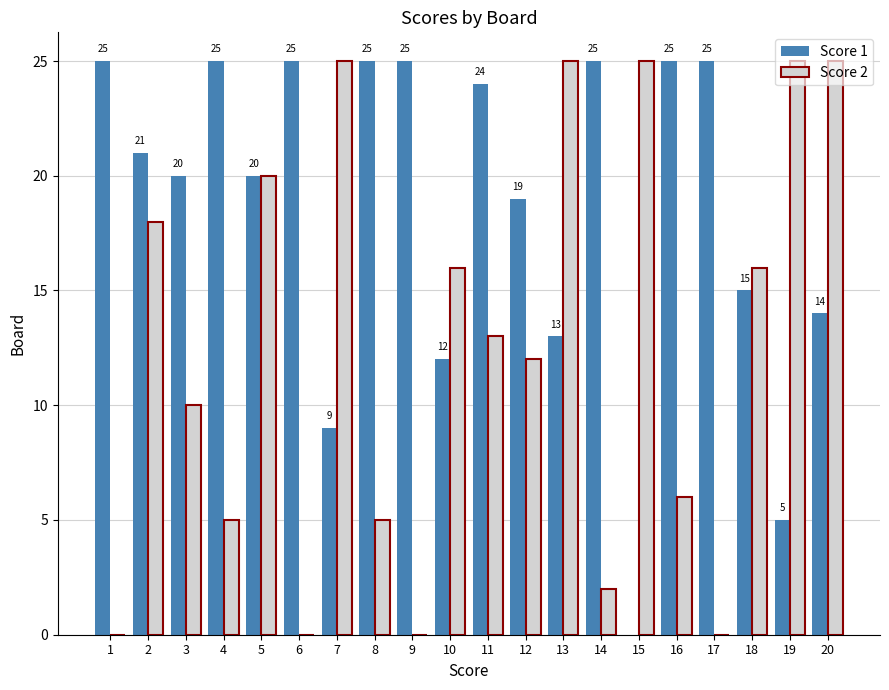

What is the difference between the Score 1 values at 13 and 1?

12